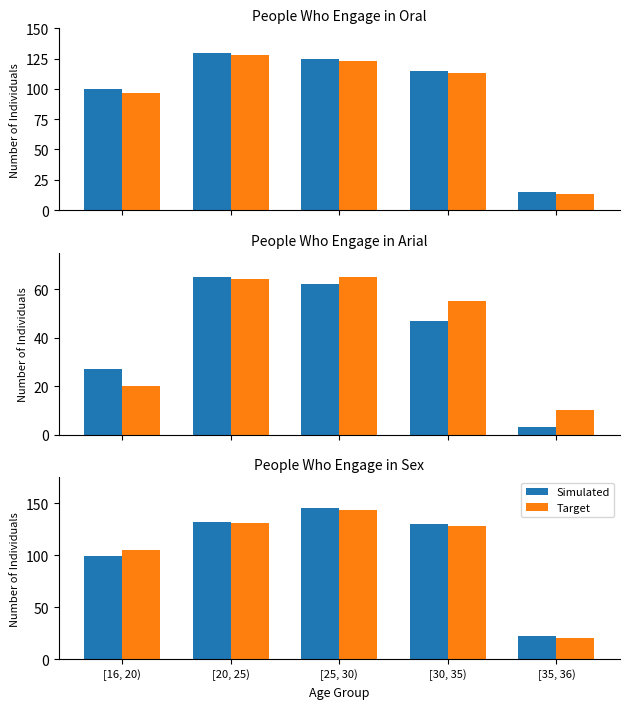

What is the average value of the Target series?

106